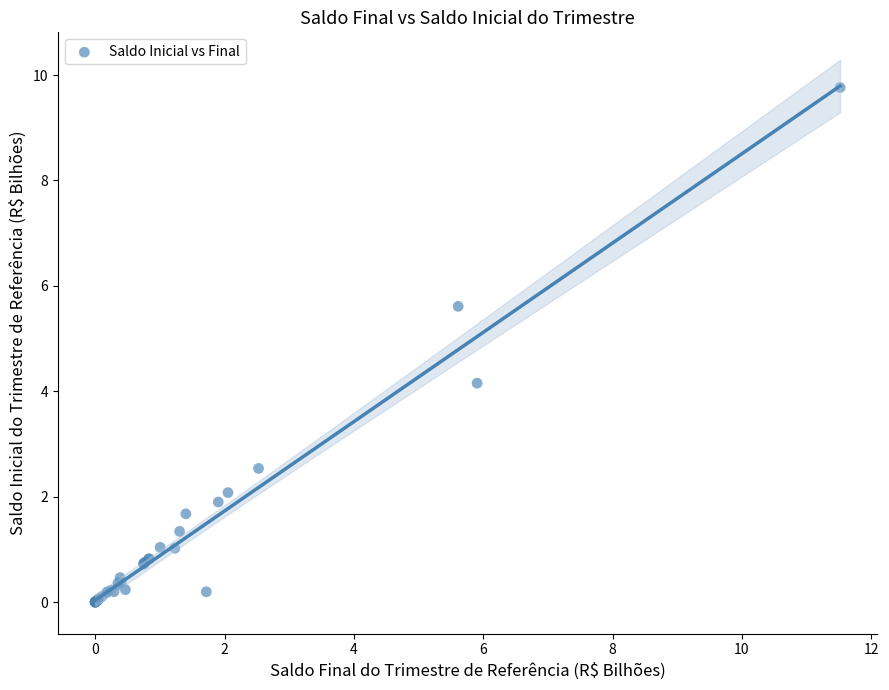

What Y value in the scatter plot is closest to 4?

4.2